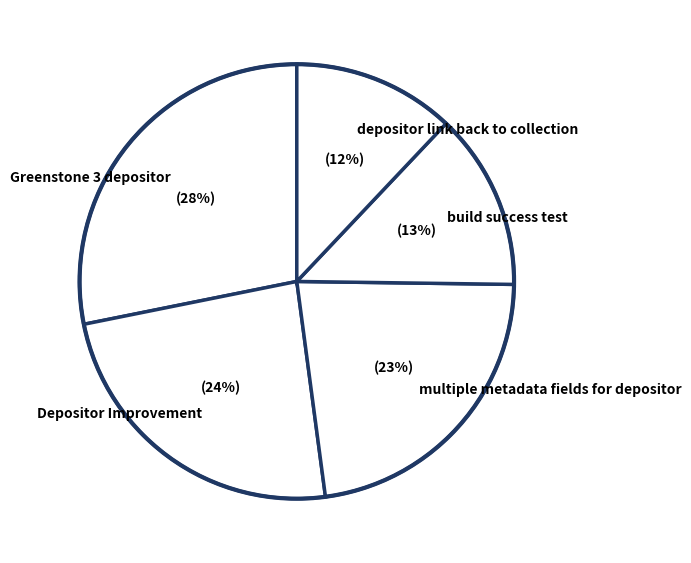

What percentage is the multiple metadata fields for depositor slice, to the nearest percent?

23%